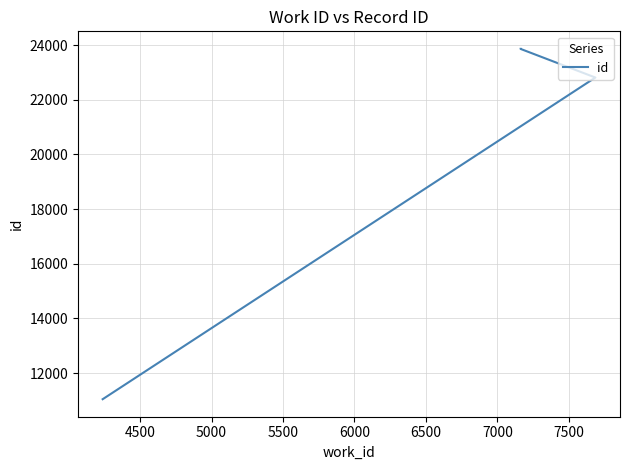

Reading right to left, list all the values displayed in this chart.

23863	23860	22813	11042